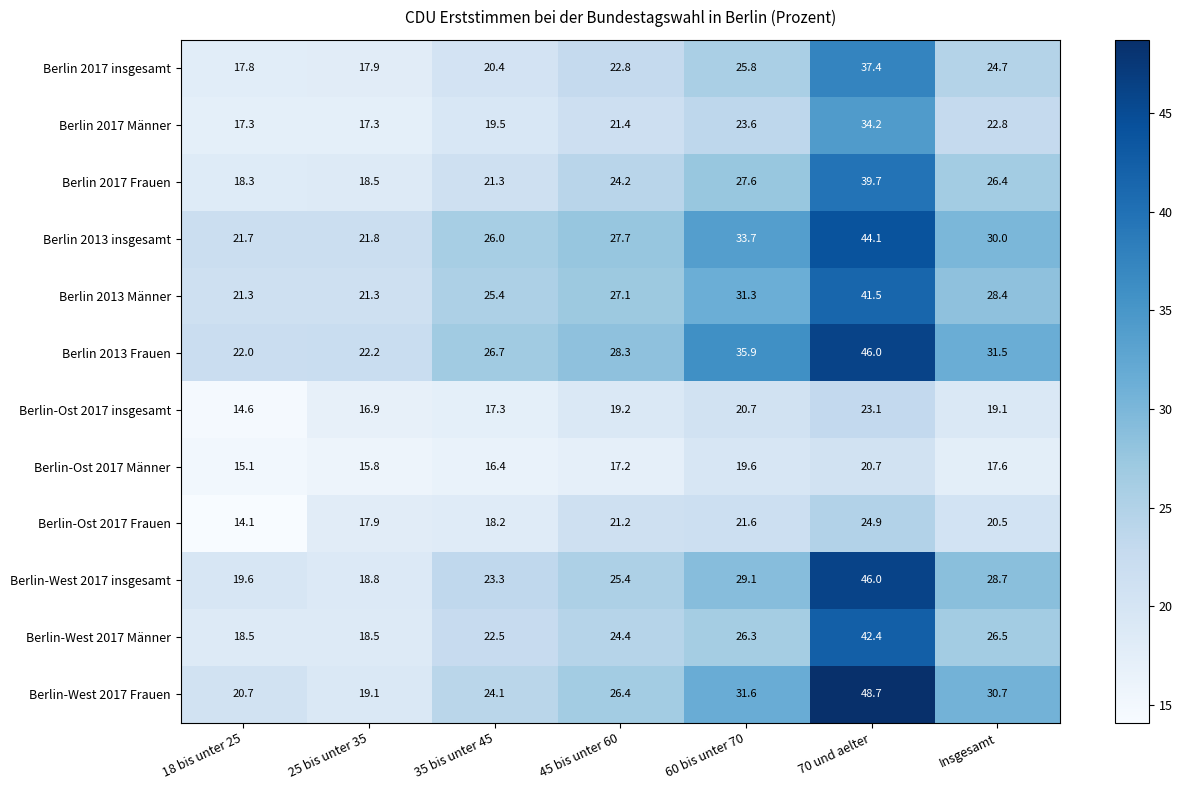

At how many categories does at least one series exceed 19?

7